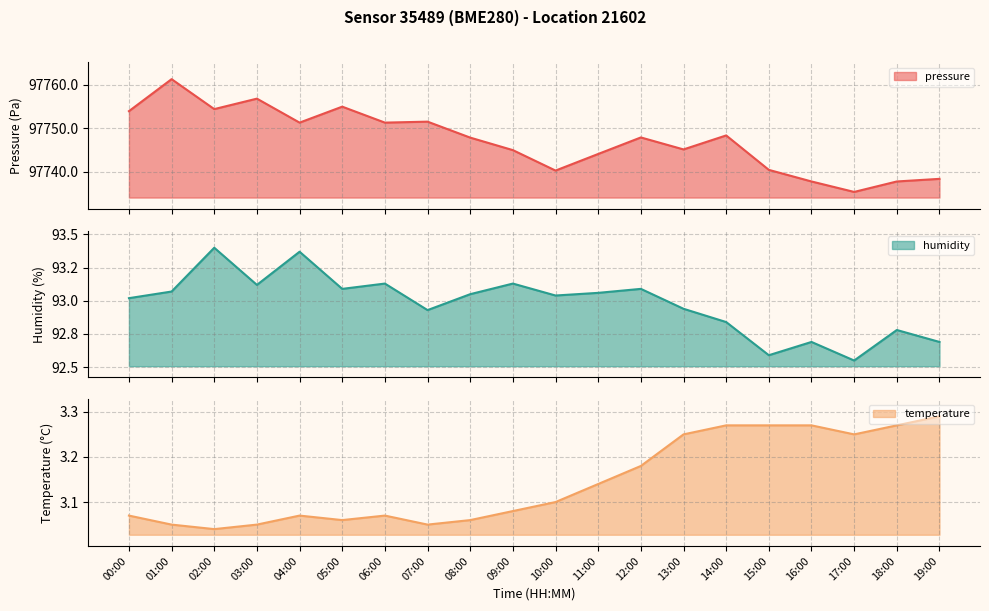

True or false: humidity and temperature intersect in this chart.

False